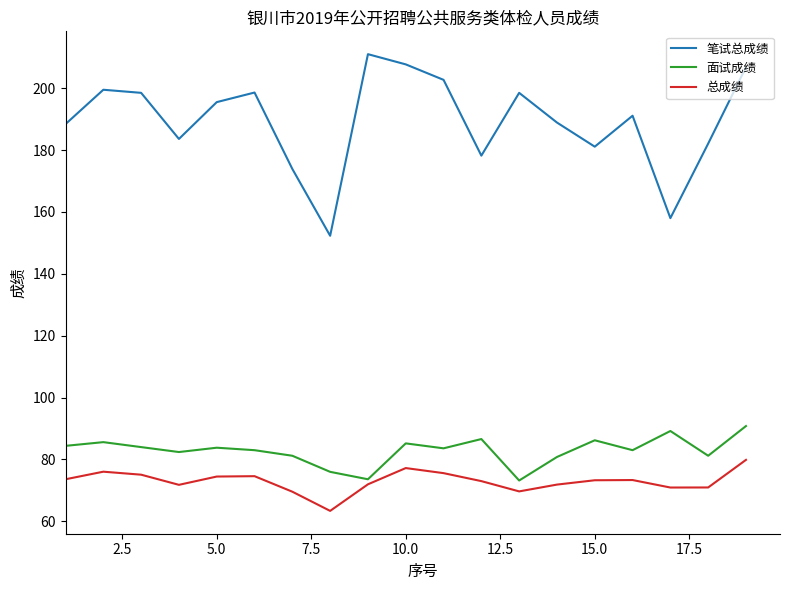

Which series has the widest spread of values?

笔试总成绩